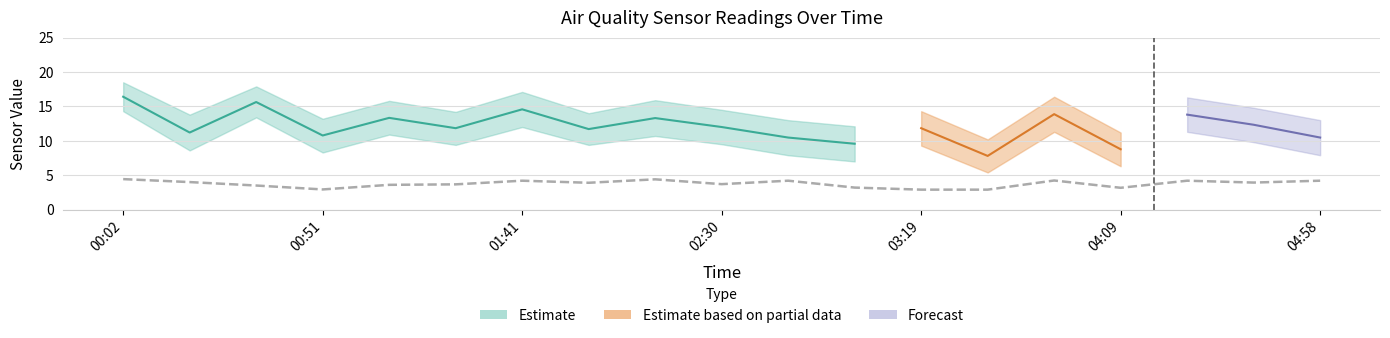

Approximately how many times larger is the value at 03:19 compared to 04:09?

1.0